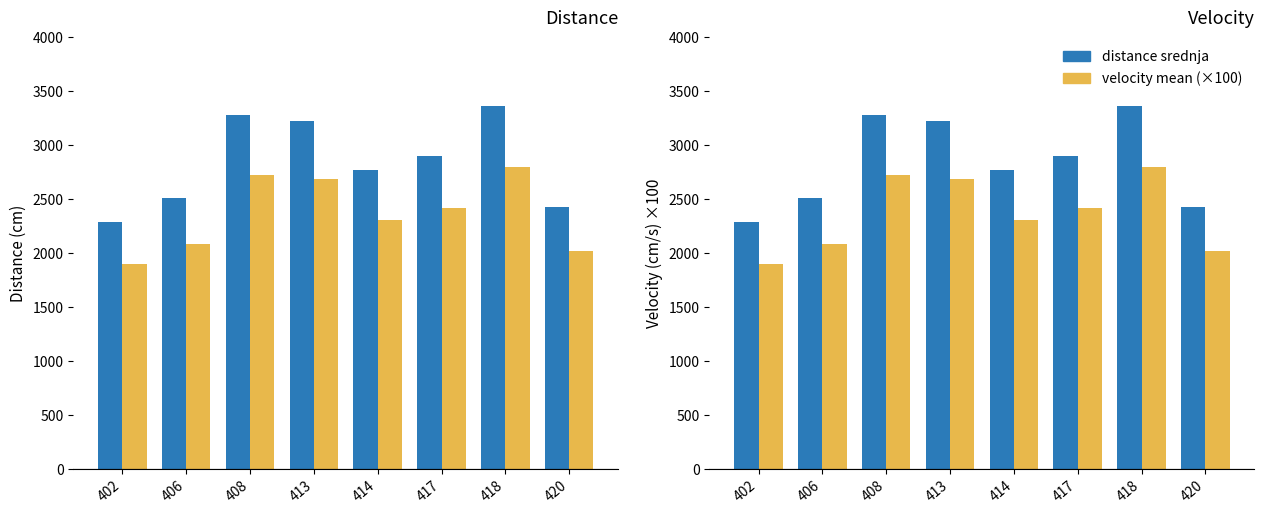

How many groups of bars are there?

8